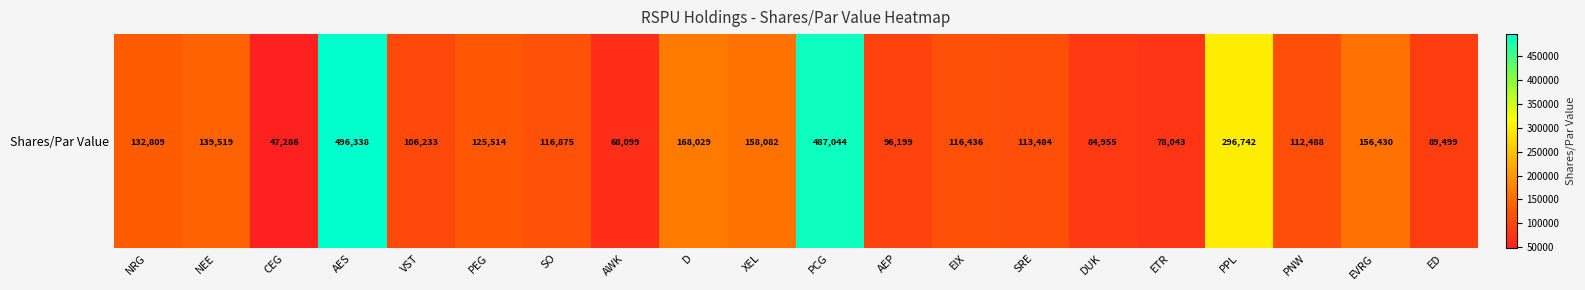

Reading left to right, transcribe all the data shown in this chart.

132809	139519	47286	496338	106233	125514	116875	68099	168029	158082	487044	96199	116436	113484	84955	78043	296742	112488	156430	89499